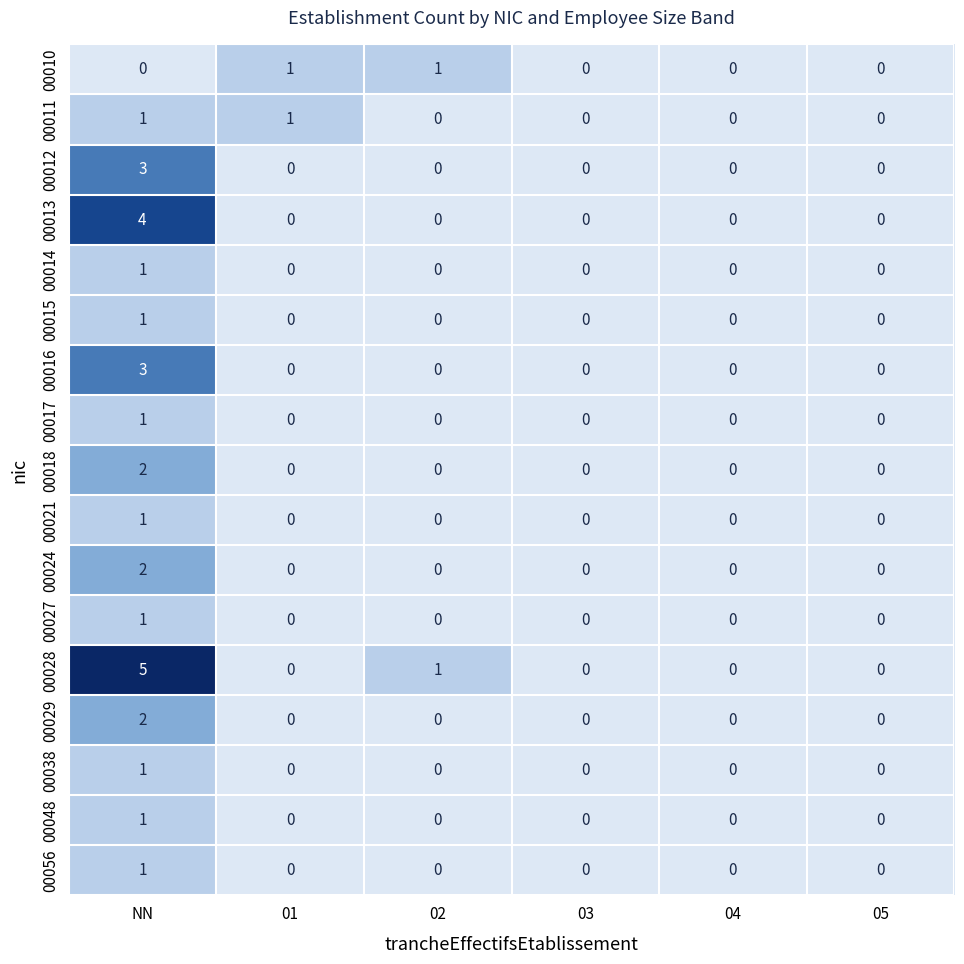

How many 00018 values are between 0 and 1?

5